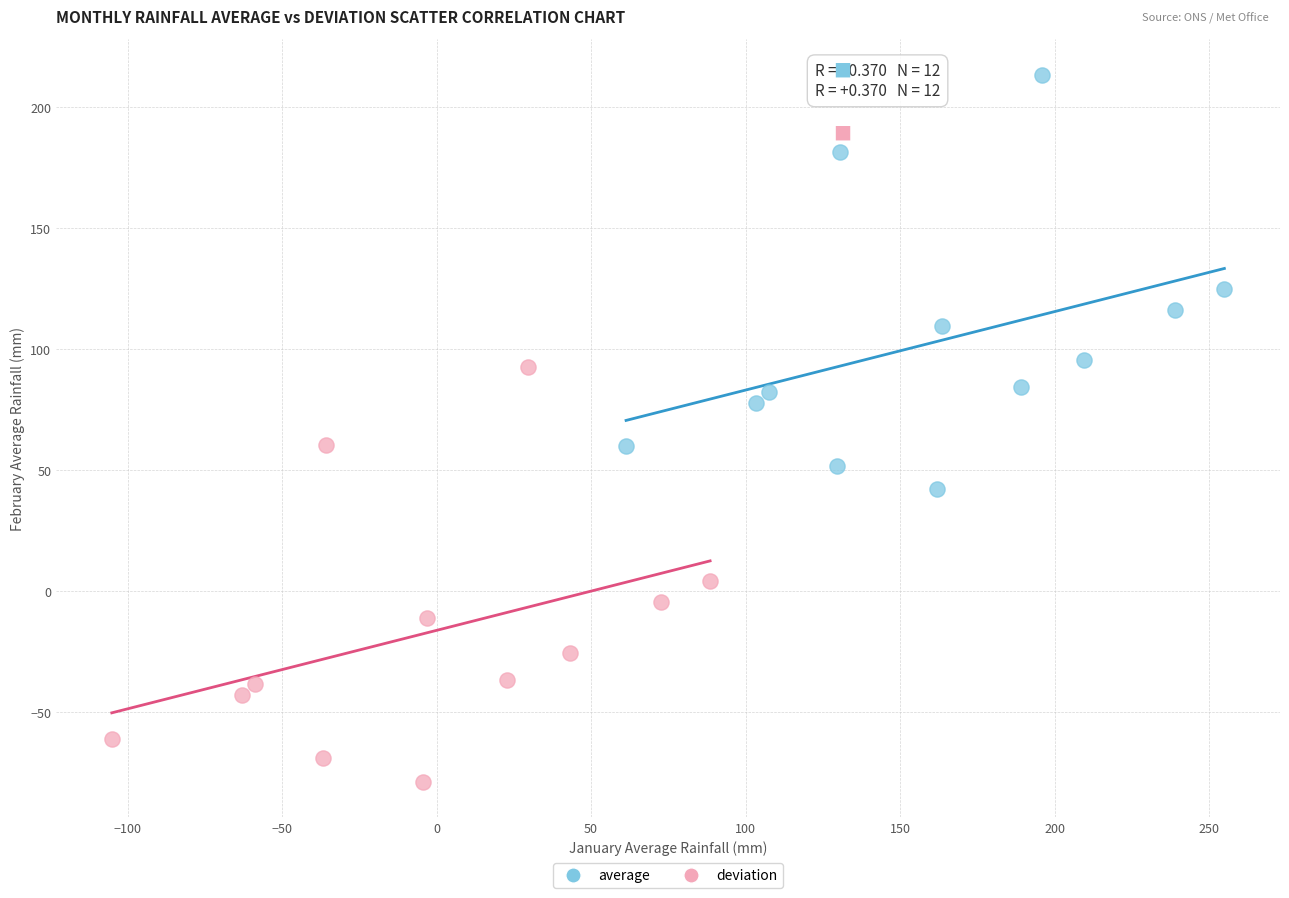

Which series contains the lowest Y value?

deviation